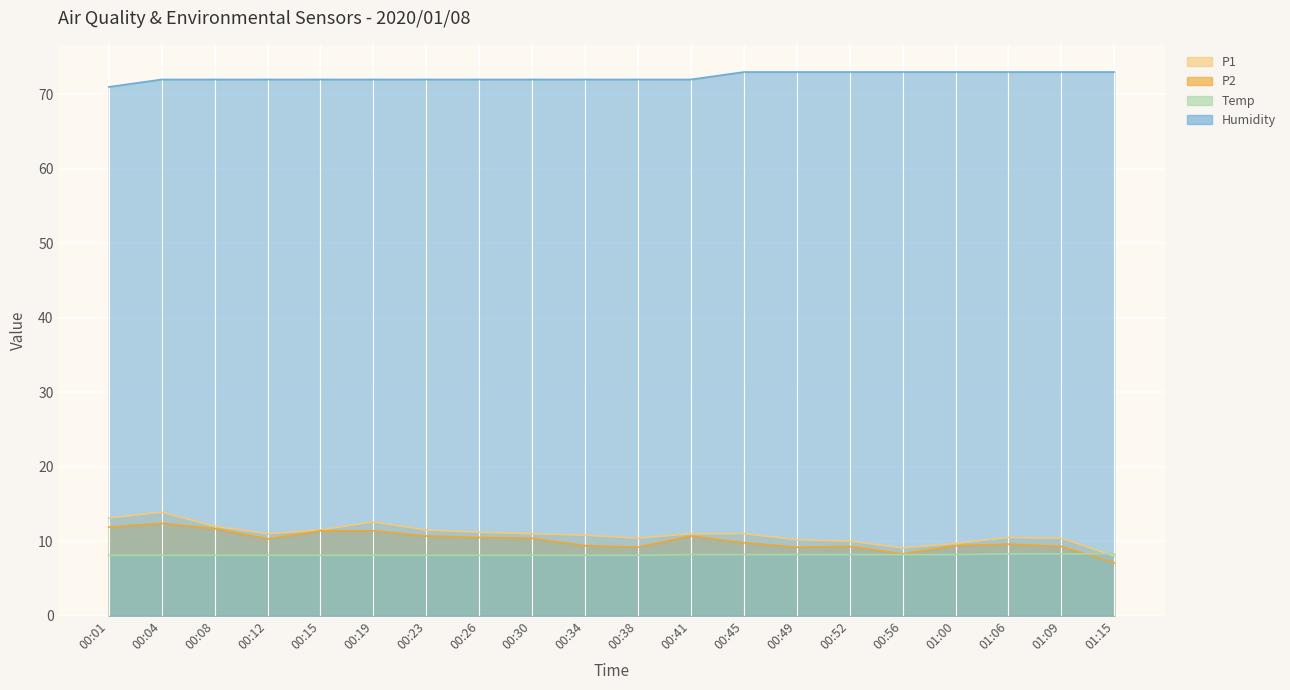

Is it true that P1 equals 3.4 at 00:26?

False